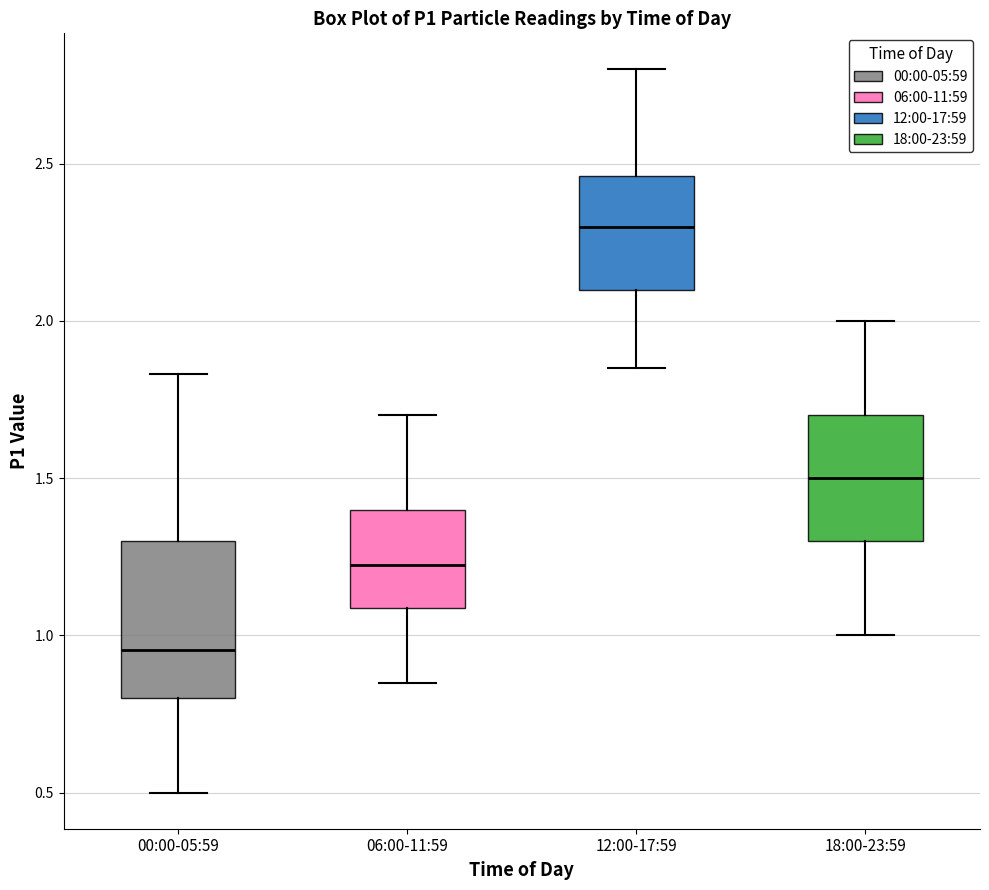

Reading left to right, read every box against the y-axis: the position of its median line, the range the box covers, and the ends of its whiskers. The values are not printed on the chart, so give them approximately, as read against the axis.

00:00-05:59: median 0.95, box 0.80 to 1.30, whiskers 0.50 to 1.85
06:00-11:59: median 1.25, box 1.10 to 1.40, whiskers 0.85 to 1.70
12:00-17:59: median 2.30, box 2.10 to 2.45, whiskers 1.85 to 2.80
18:00-23:59: median 1.50, box 1.30 to 1.70, whiskers 1.00 to 2.00